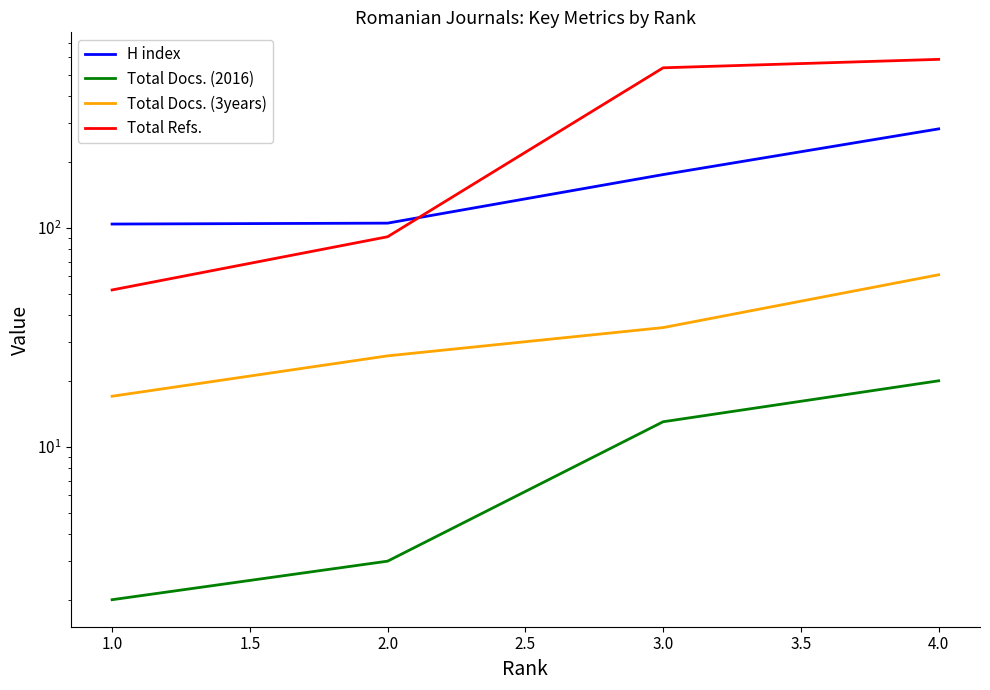

What is the smallest value displayed?

2